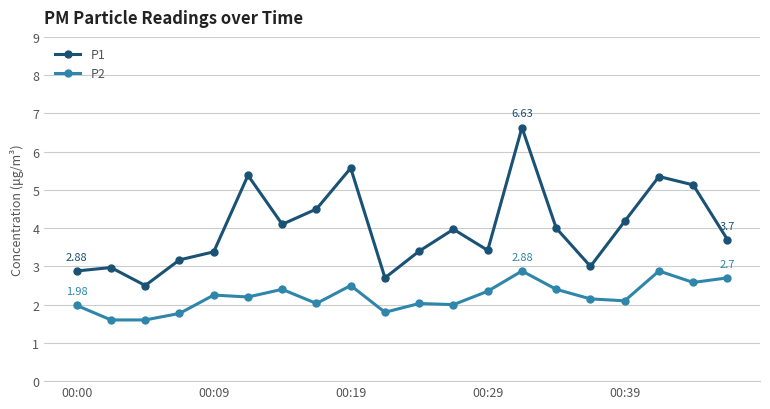

Is this an area chart (filled region under the line)?

No